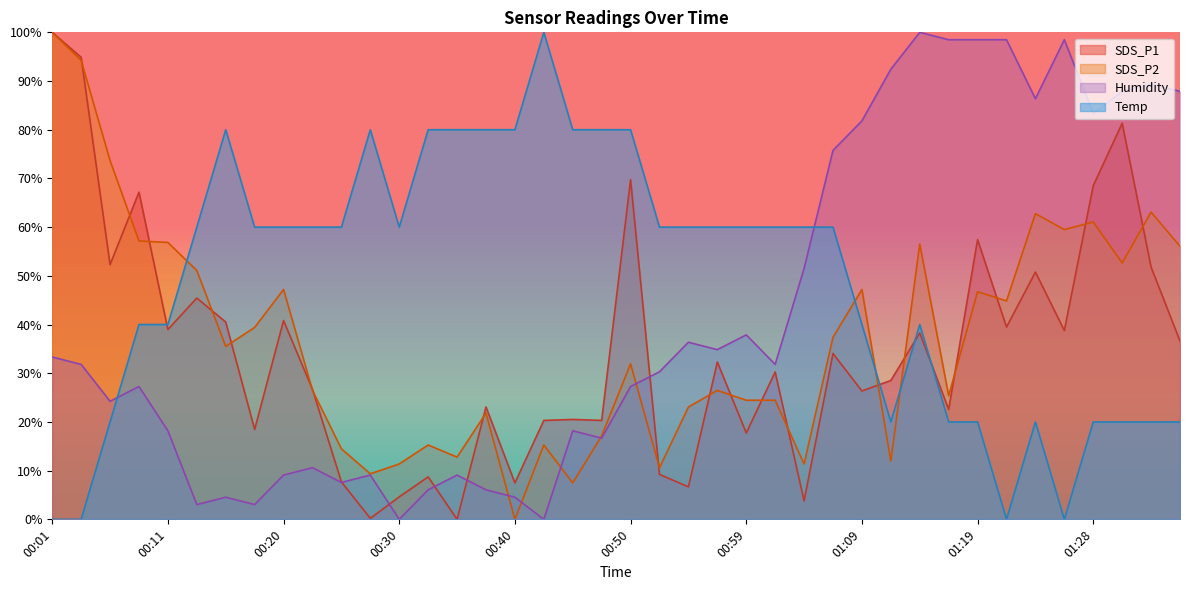

Does the chart display data point markers on the line(s)?

No